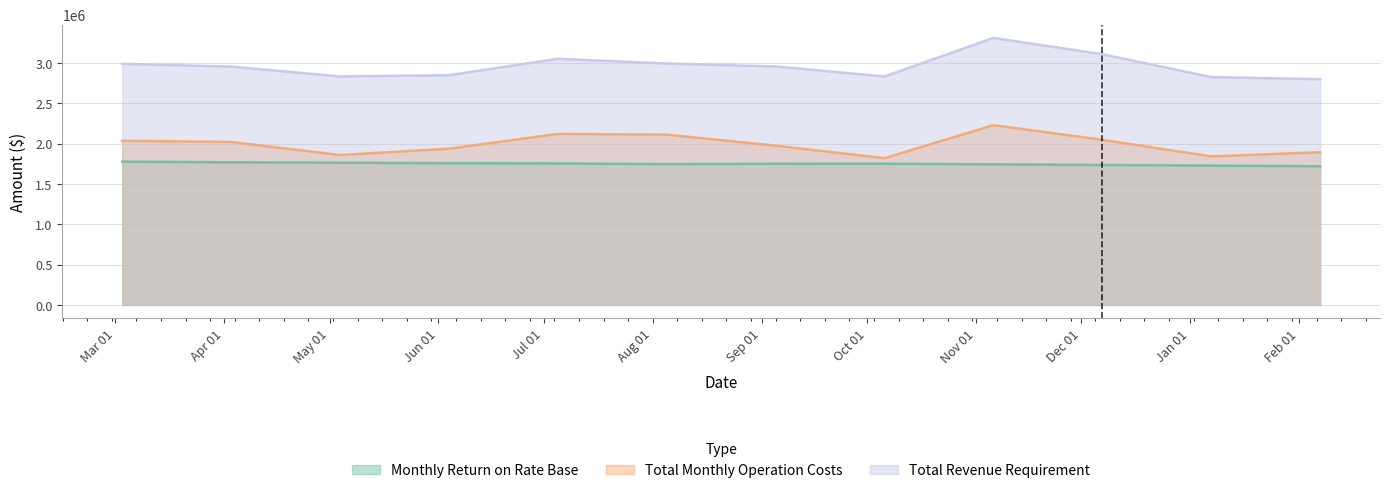

Which has a higher value, 2016-06-04 or 2016-04-03?

2016-04-03